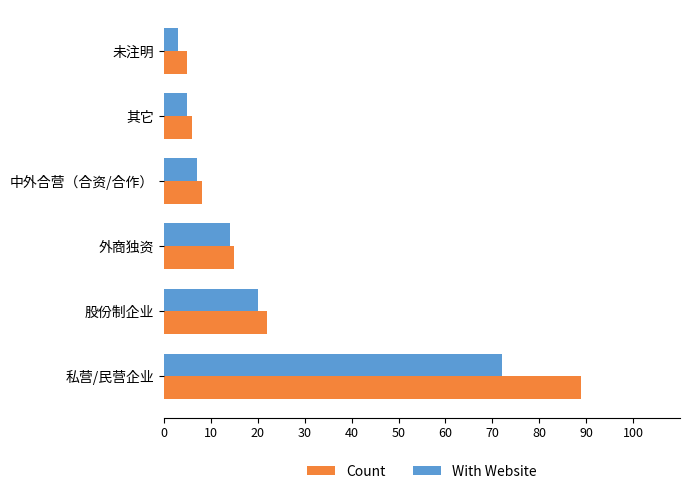

What are all the series names shown in the legend?

Count, With Website